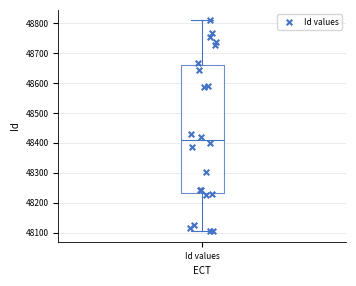

Read this box plot against the y-axis: the position of the median line, the range covered by the box, and the ends of both whiskers. The values are not printed on the chart, so give them approximately, as read against the axis.

median 48410, box 48230 to 48660, whiskers 48110 to 48810